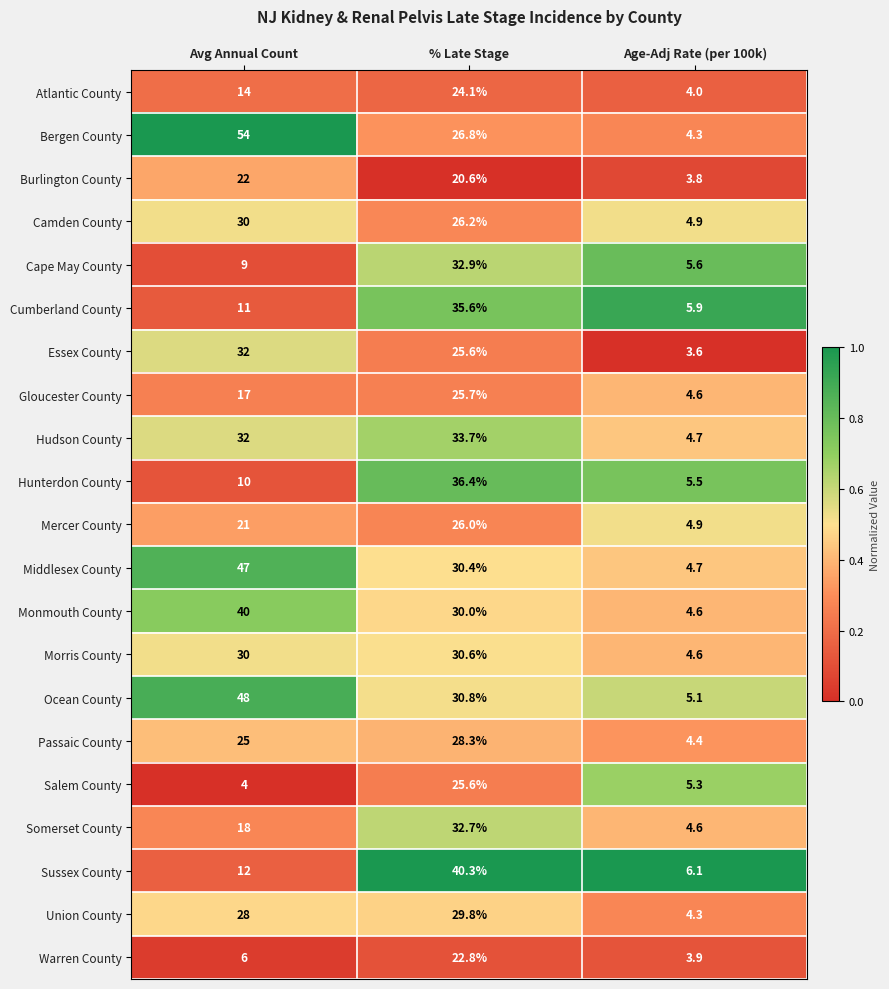

What is the difference between the highest and lowest values at Age-Adj Rate (per 100k)?

2.5